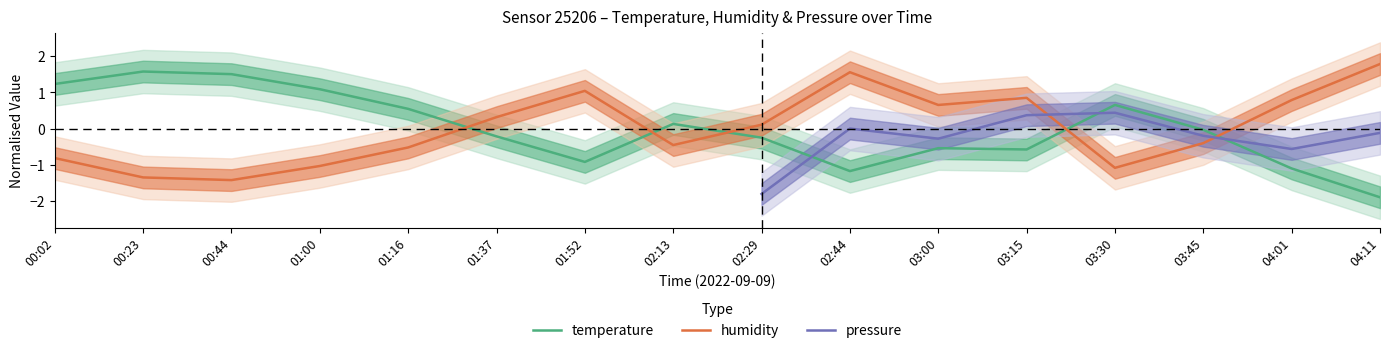

What is the label of the 5th point from the right?

03:15